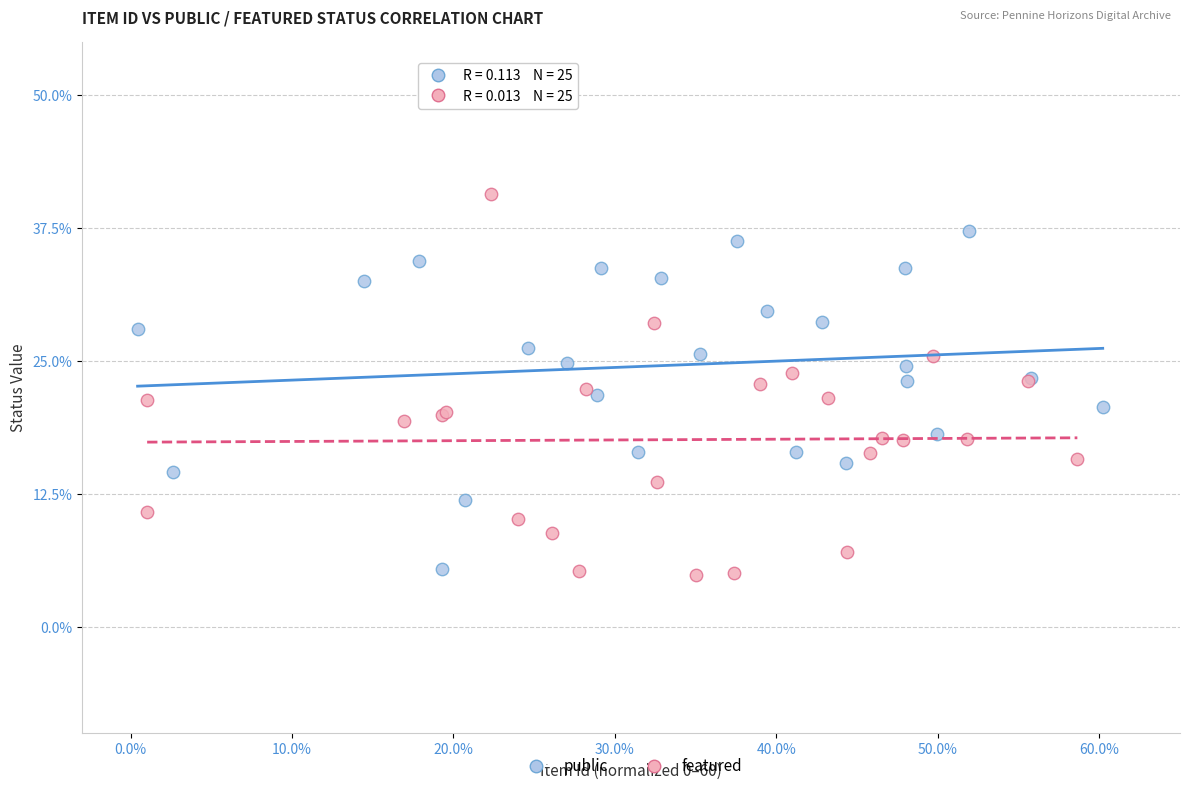

Which series contains the highest Y value?

featured